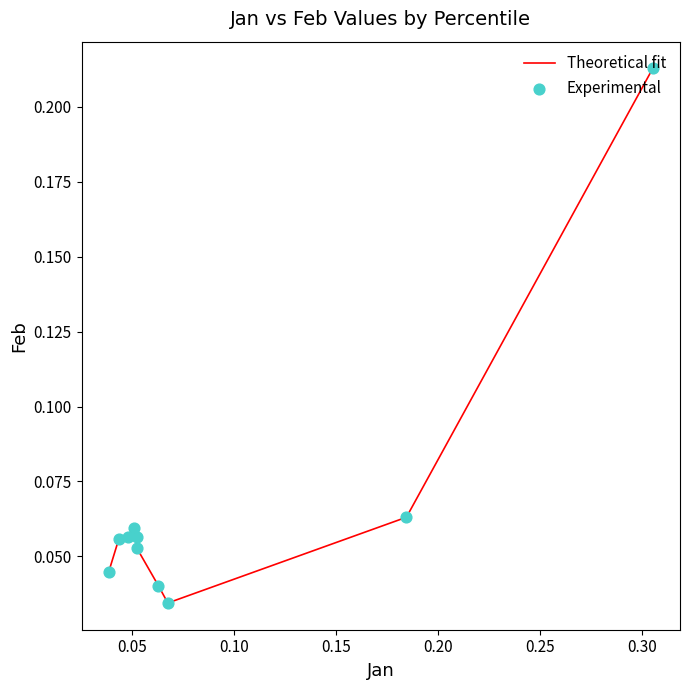

How many lines are shown in the chart?

1